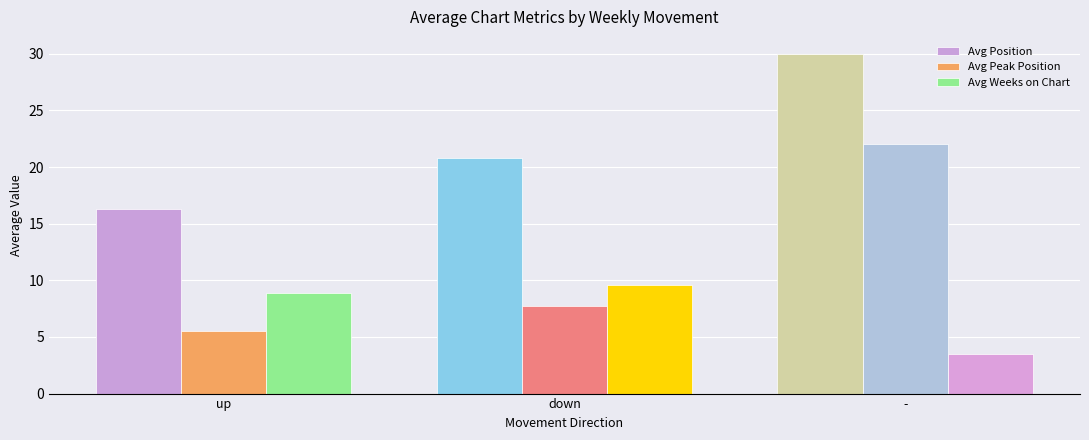

What is the difference between the Avg Position values at up and -?

13.7